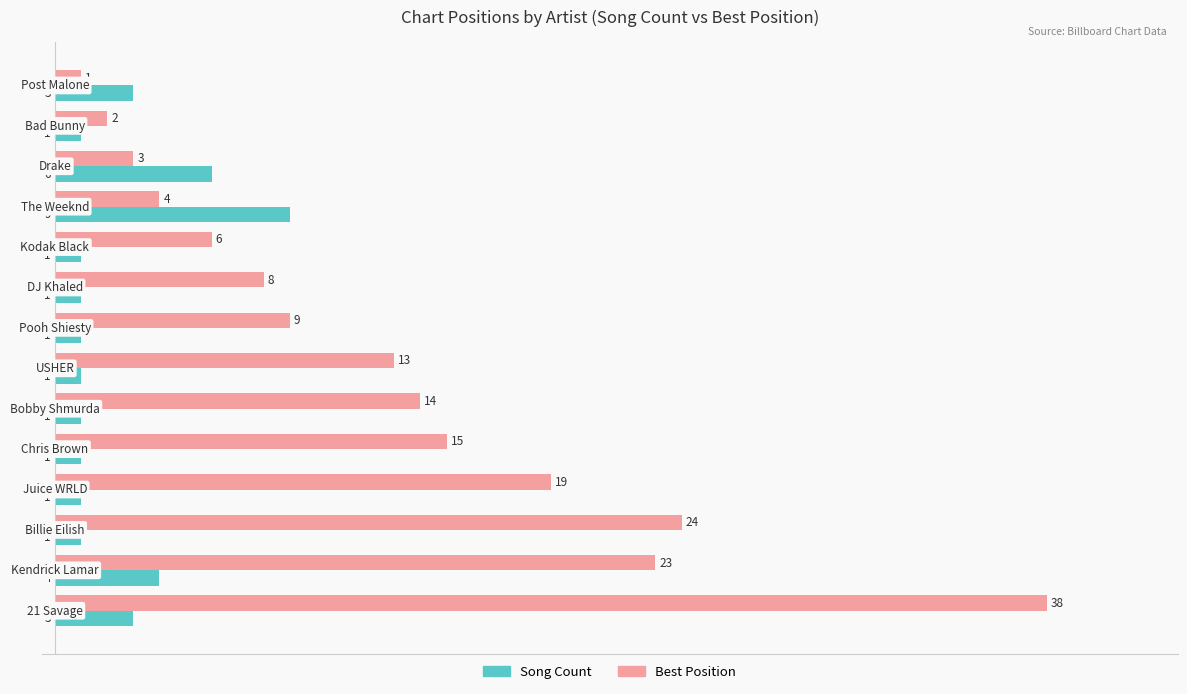

How many Song Count values are between 1 and 3?

11